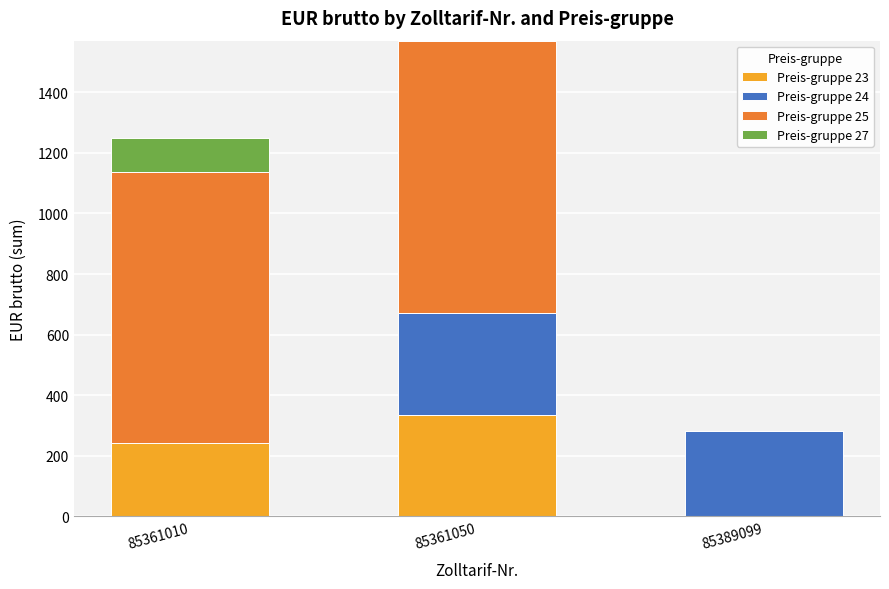

What is the difference between the Preis-gruppe 23 values at 85361010 and 85389099?

241.2